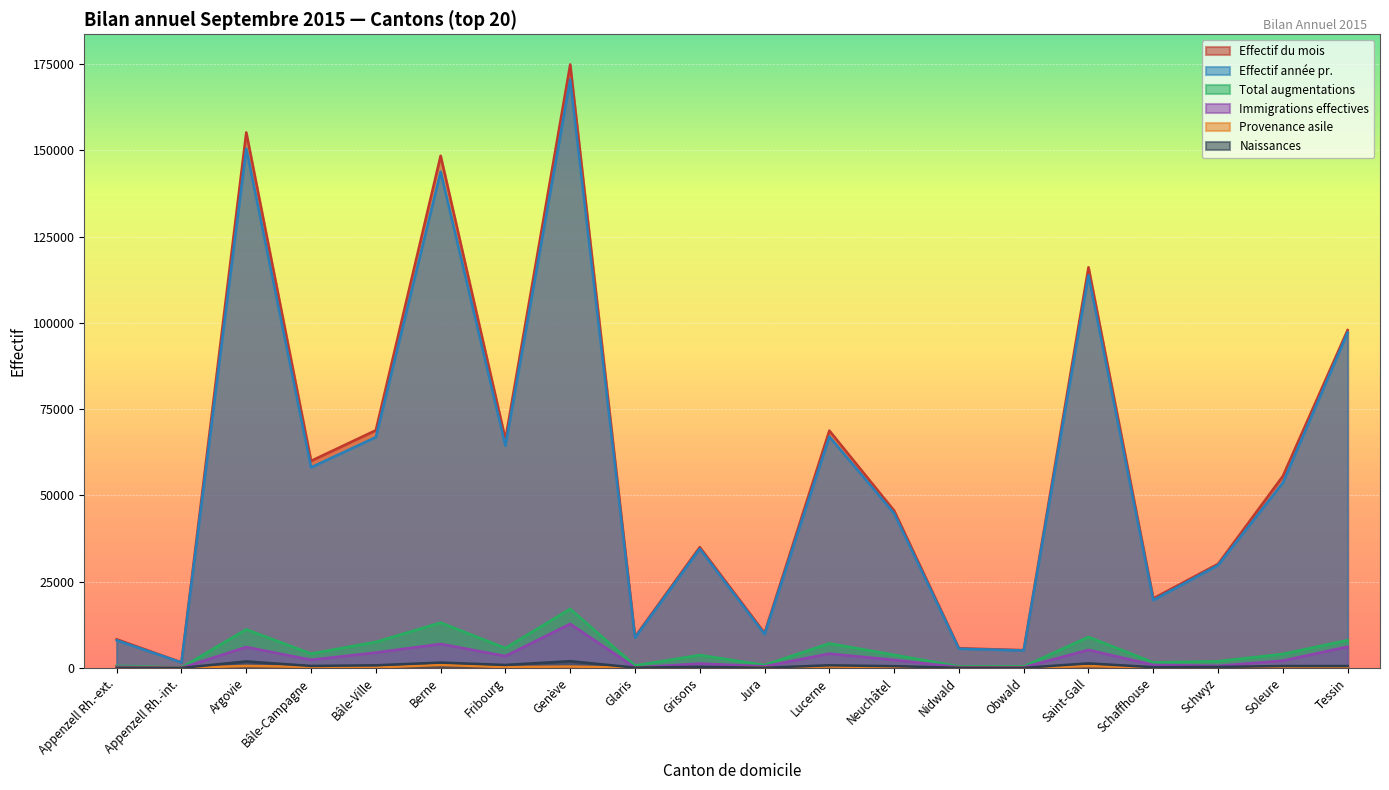

How many distinct data groups are displayed?

6